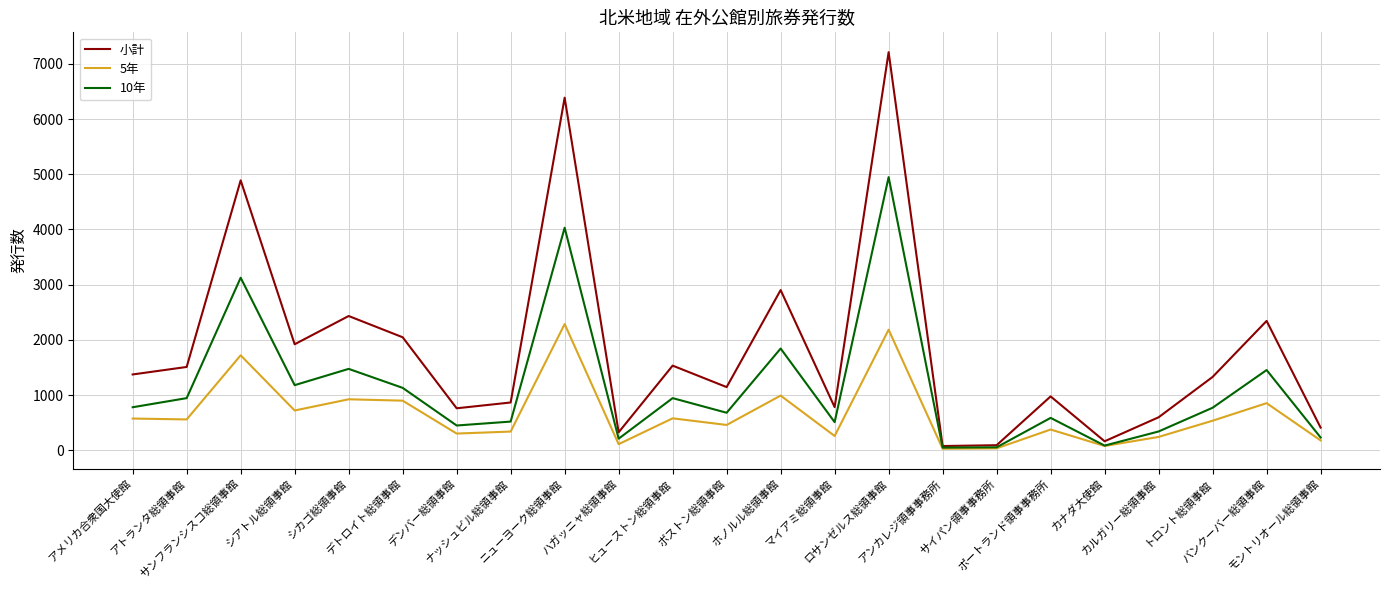

Which series has the widest spread of values?

小計